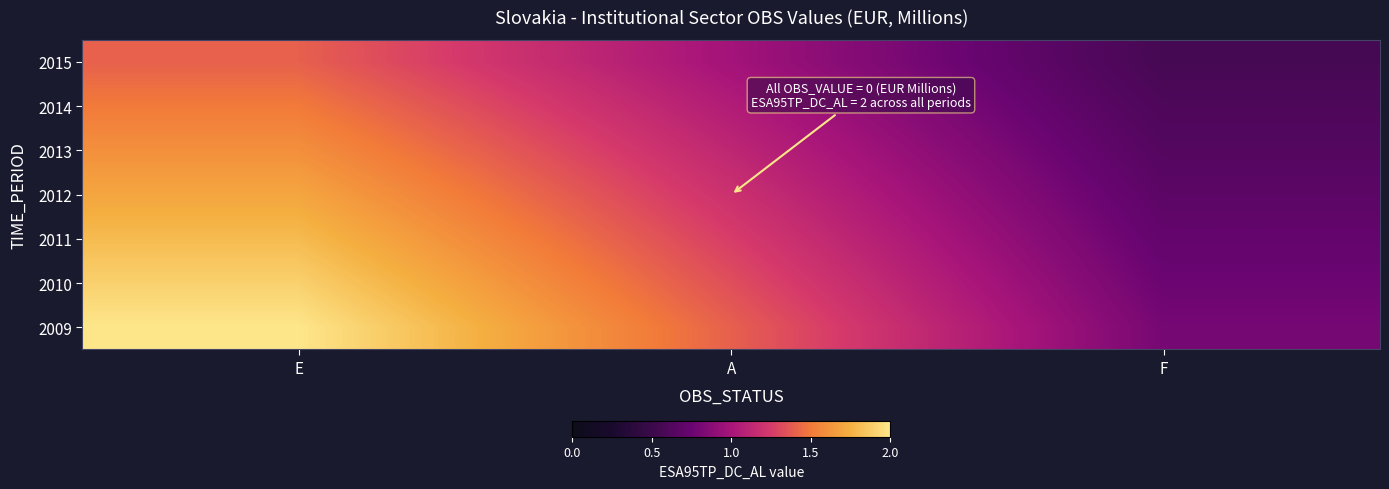

What is the smallest value displayed?

0.6